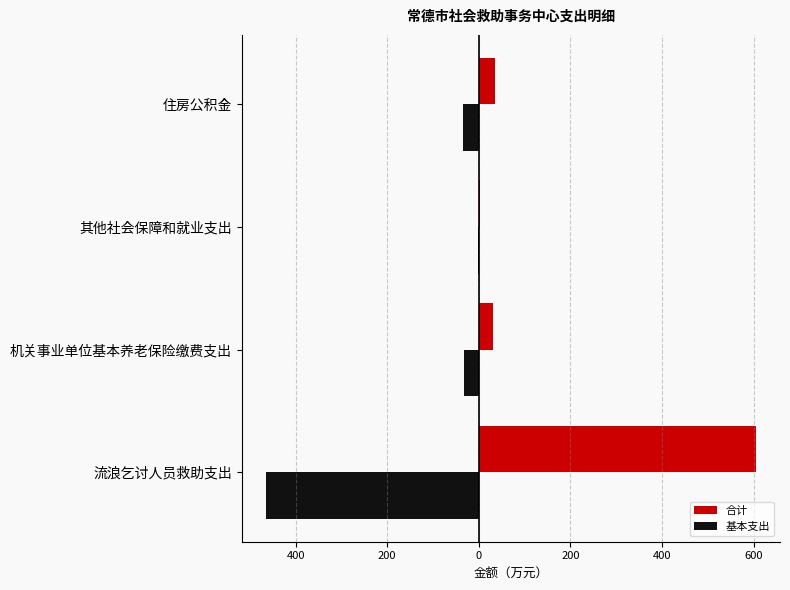

What are all the series names shown in the legend?

合计, 基本支出